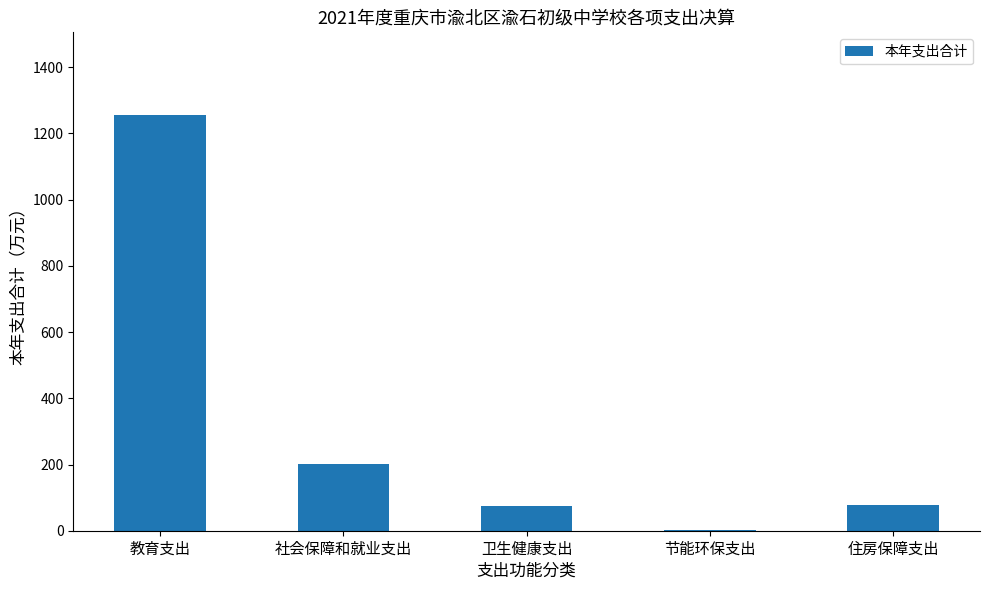

What is the sum of all values?

1609.2